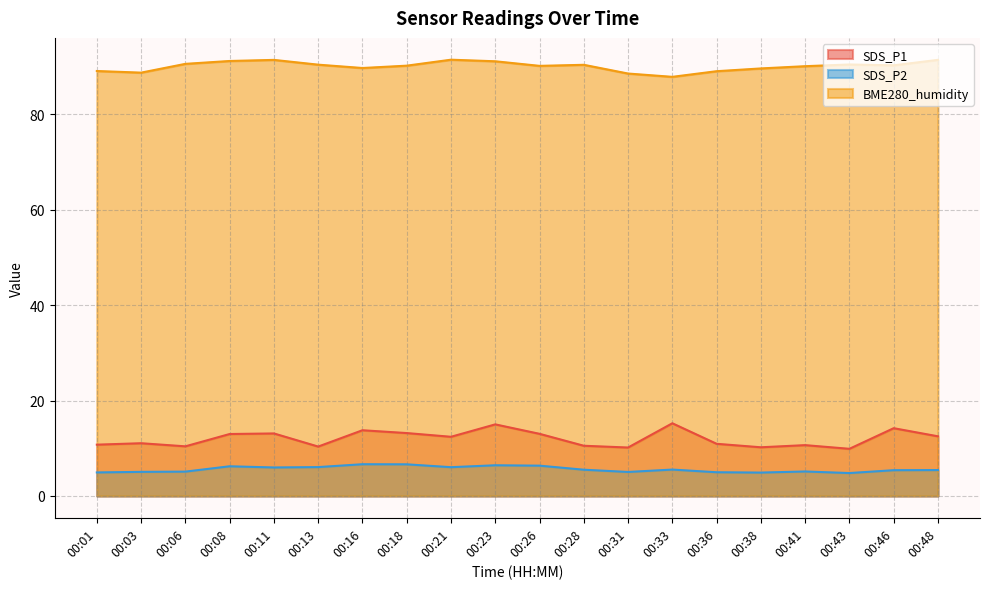

Where is the first local maximum for SDS_P2?

00:08